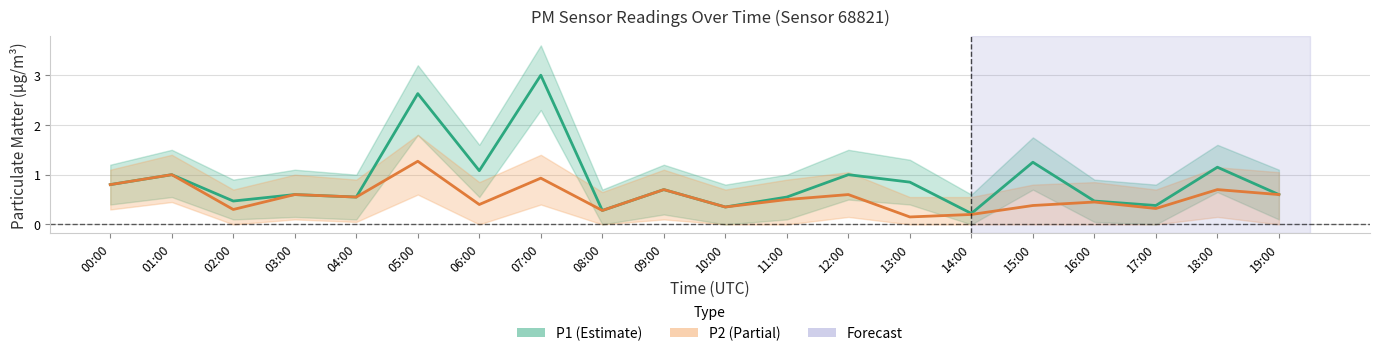

Is the value of P1 at 10:00 greater than the value of P2 at 15:00?

No